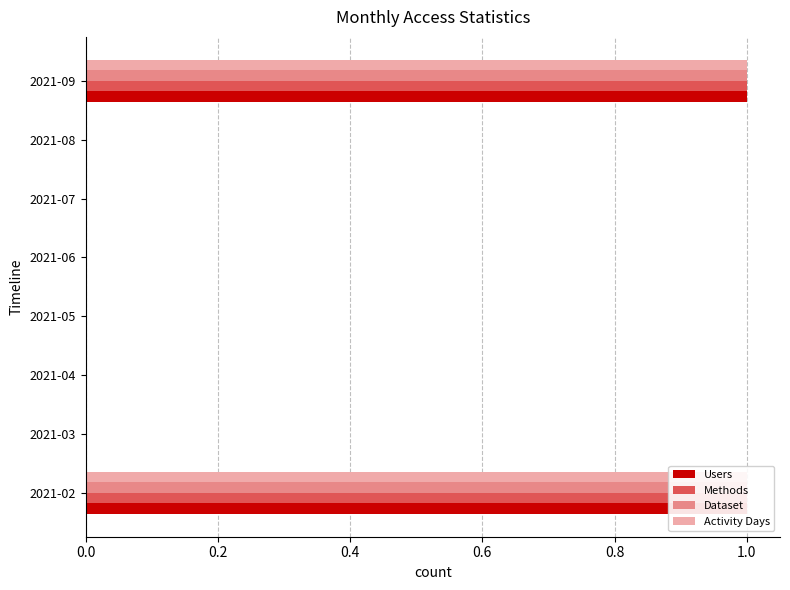

How many data points in Dataset are above 0?

2